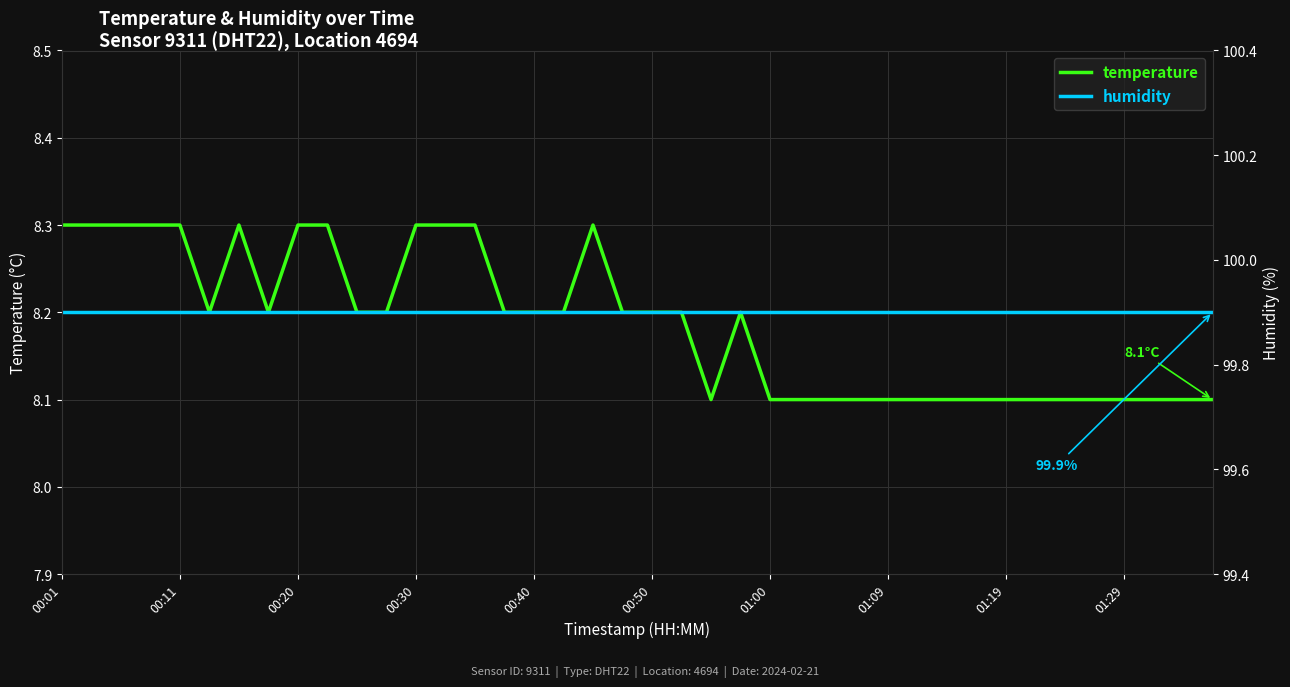

What is the average value of the temperature series?

8.2